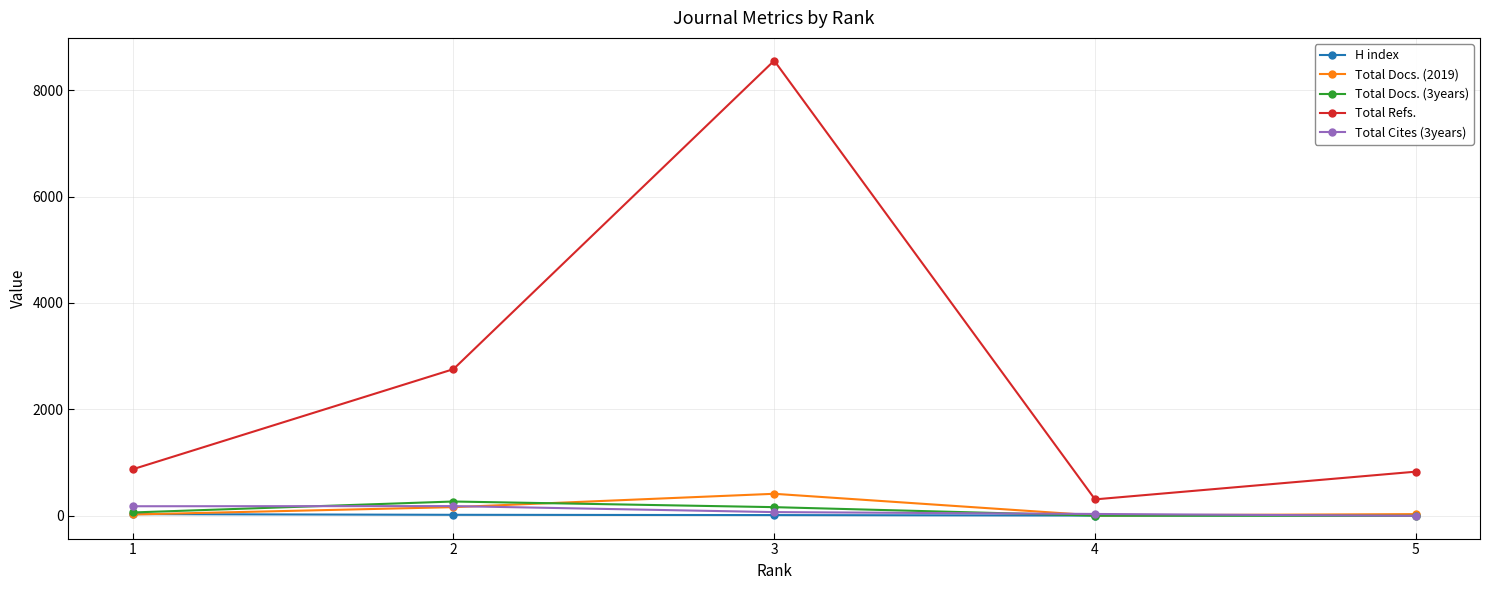

At which category is the sum across all series the highest?

3